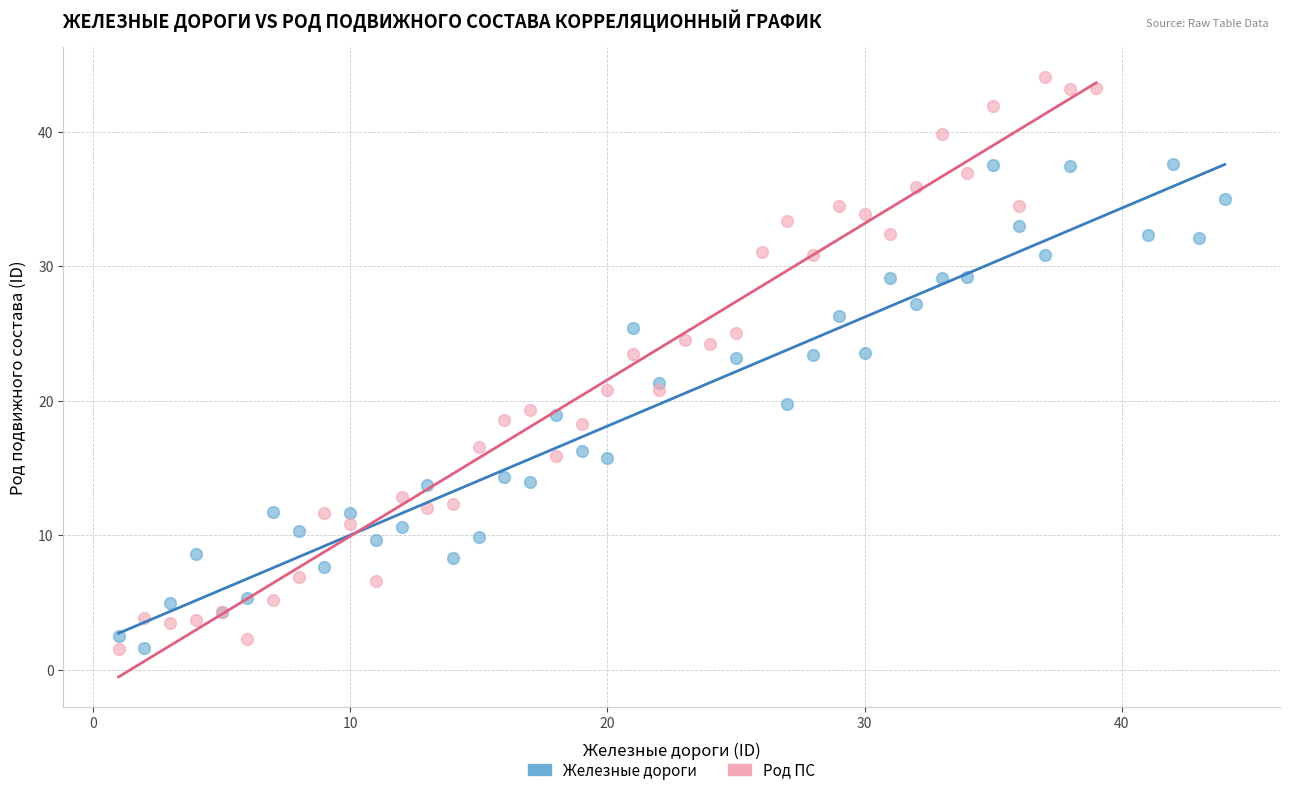

Which series has the widest spread of Y values?

Род ПС